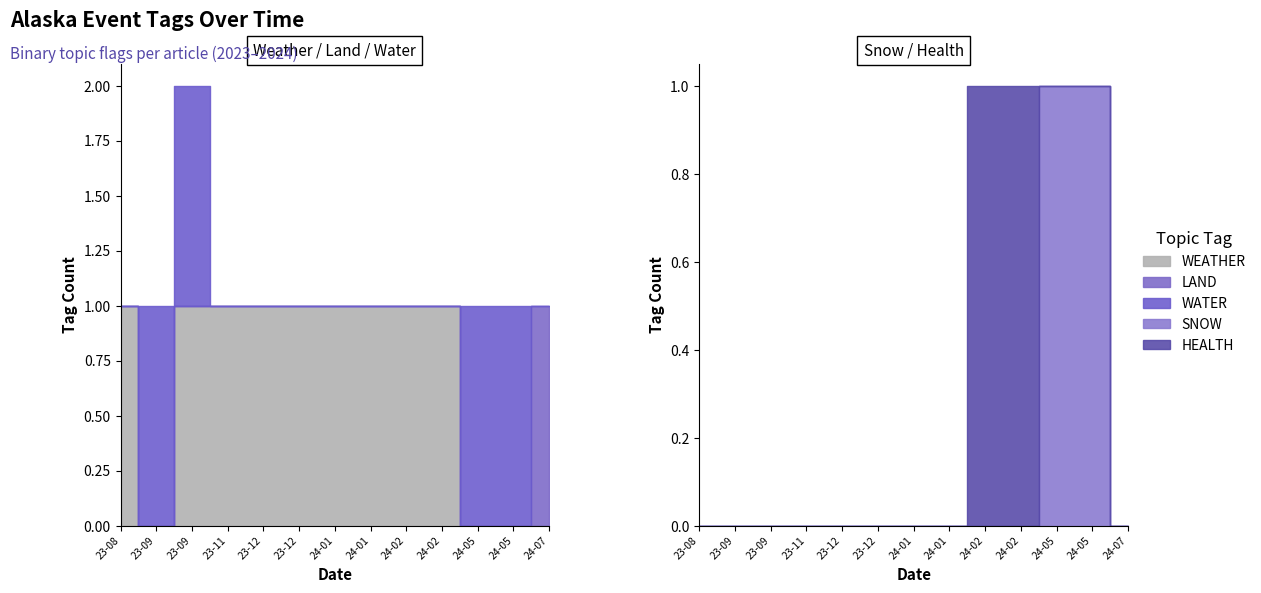

Reading right to left, transcribe all the data shown in this chart.

WEATHER: 2024-07-15=0	2024-05-10=0	2024-05-08=0	2024-02-01=1	2024-02-01=1	2024-01-31=1	2024-01-09=1	2023-12-28=1	2023-12-21=1	2023-11-15=1	2023-09-13=1	2023-09-12=0	2023-08-31=1
LAND: 2024-07-15=1	2024-05-10=0	2024-05-08=0	2024-02-01=0	2024-02-01=0	2024-01-31=0	2024-01-09=0	2023-12-28=0	2023-12-21=0	2023-11-15=0	2023-09-13=0	2023-09-12=0	2023-08-31=0
WATER: 2024-07-15=0	2024-05-10=1	2024-05-08=1	2024-02-01=0	2024-02-01=0	2024-01-31=0	2024-01-09=0	2023-12-28=0	2023-12-21=0	2023-11-15=0	2023-09-13=1	2023-09-12=1	2023-08-31=0
SNOW: 2024-07-15=0	2024-05-10=1	2024-05-08=1	2024-02-01=0	2024-02-01=0	2024-01-31=0	2024-01-09=0	2023-12-28=0	2023-12-21=0	2023-11-15=0	2023-09-13=0	2023-09-12=0	2023-08-31=0
HEALTH: 2024-07-15=0	2024-05-10=0	2024-05-08=0	2024-02-01=1	2024-02-01=1	2024-01-31=0	2024-01-09=0	2023-12-28=0	2023-12-21=0	2023-11-15=0	2023-09-13=0	2023-09-12=0	2023-08-31=0